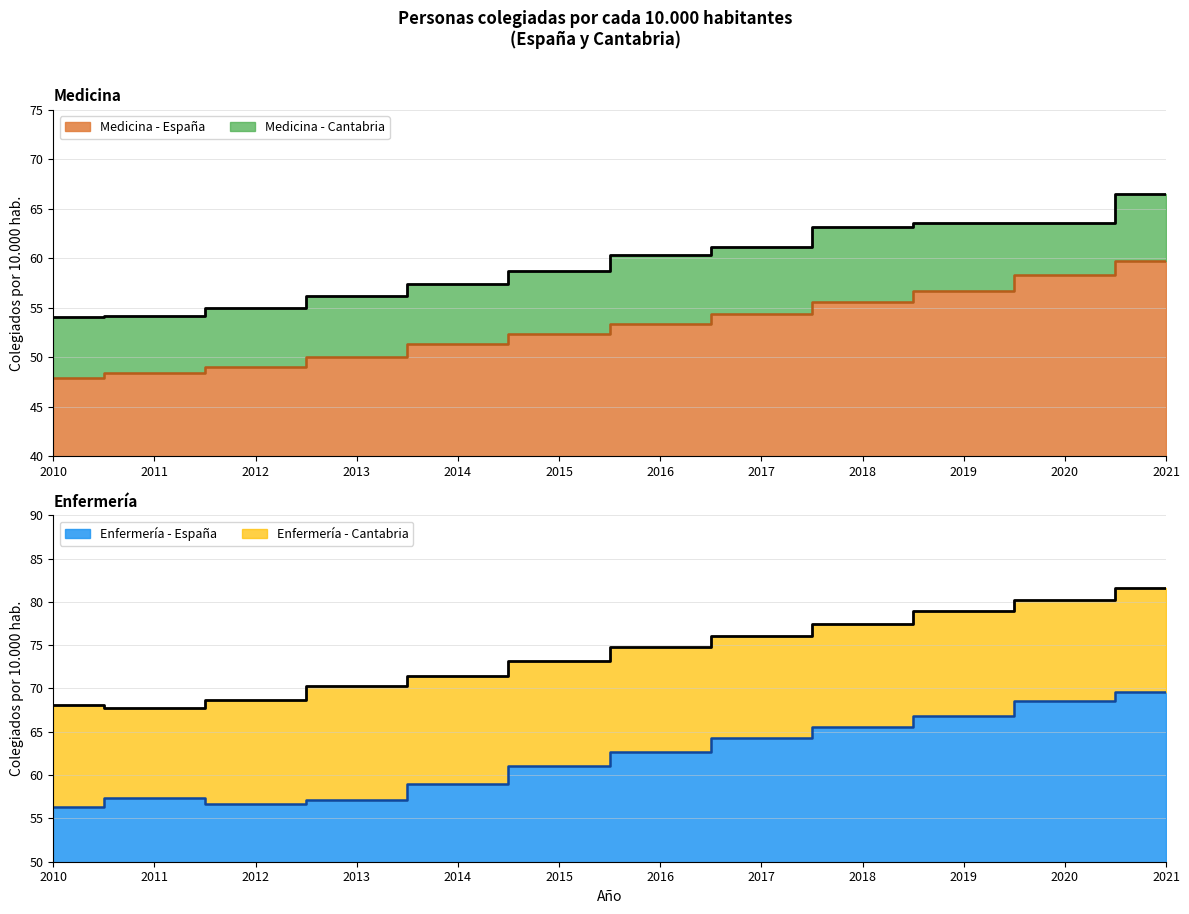

How many lines are shown in the chart?

4